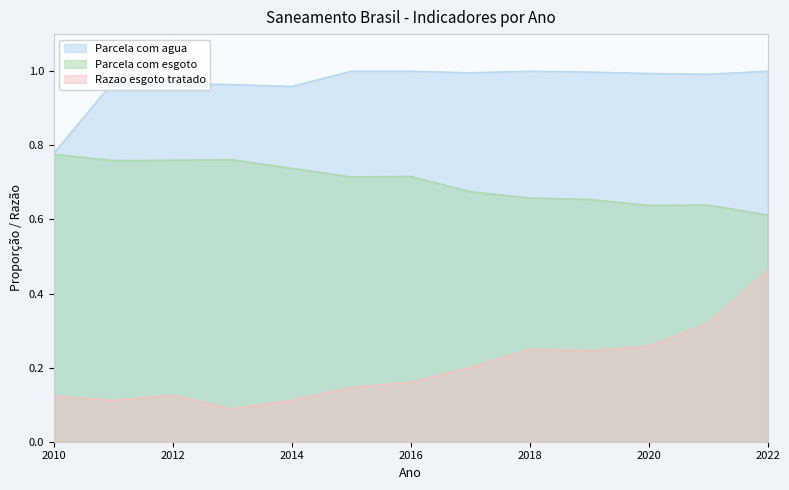

Count the number of categories in the chart.

13